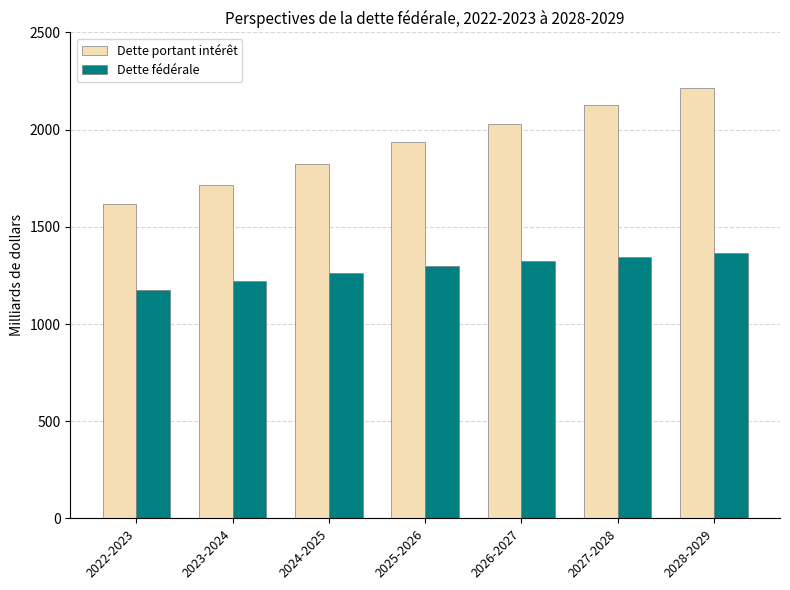

Reading left to right, list all the values displayed in this chart.

Dette portant intérêt: 1616.8	1713.8	1824.4	1934.0	2029.9	2128.6	2215.3
Dette fédérale: 1173.0	1220.7	1261.5	1297.1	1322.2	1346.6	1363.6